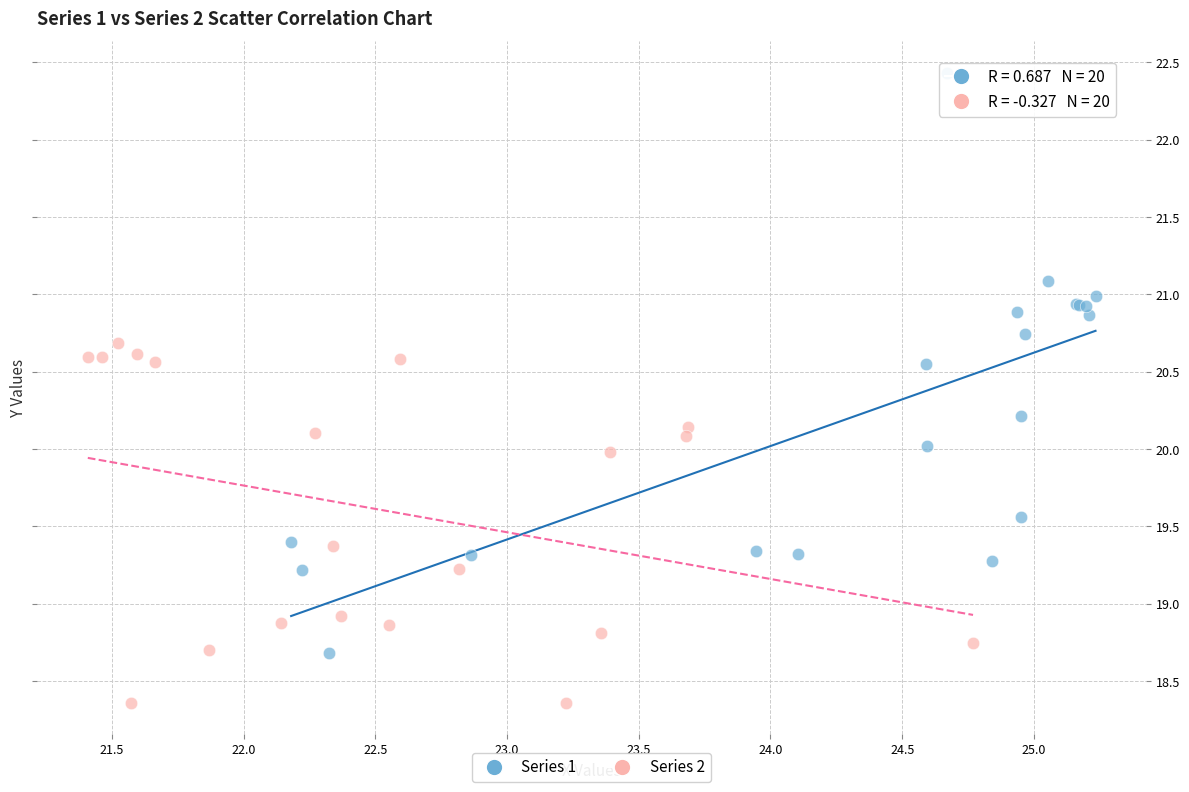

Which series contains the lowest Y value?

Series 2